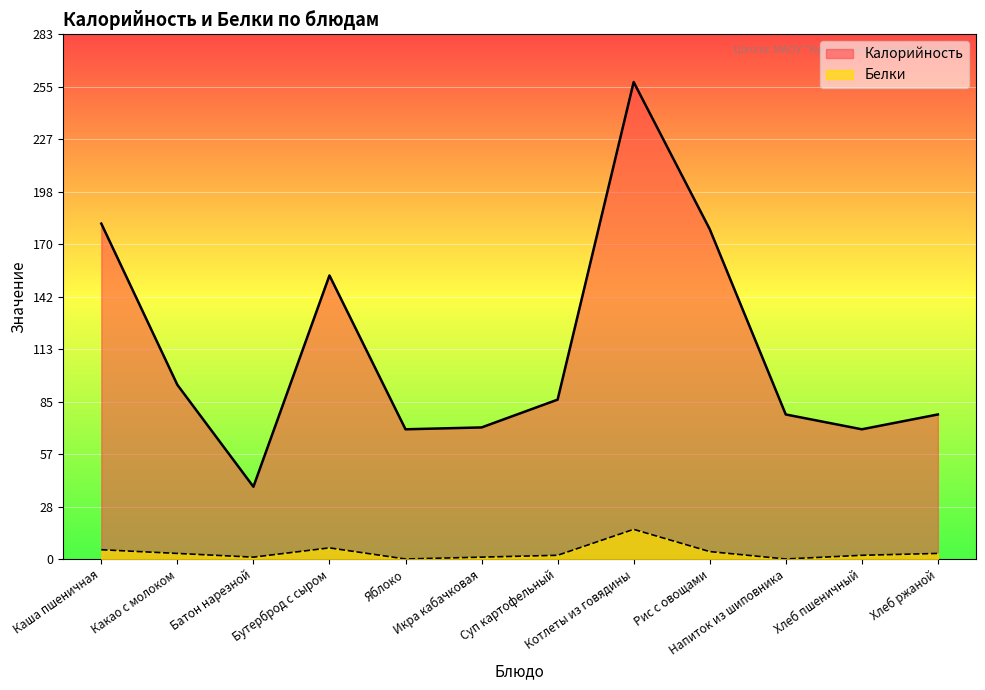

True or false: Белки and Калорийность intersect in this chart.

False